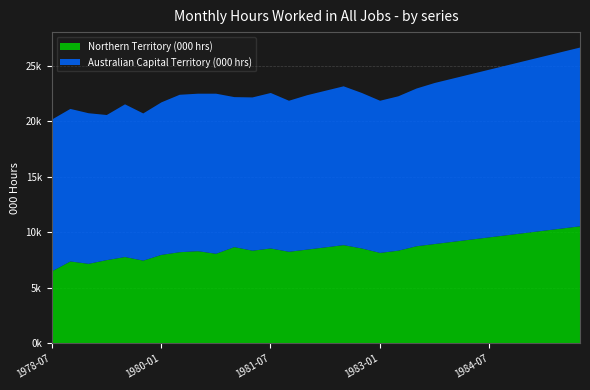

At how many categories does at least one series exceed 12301?

30